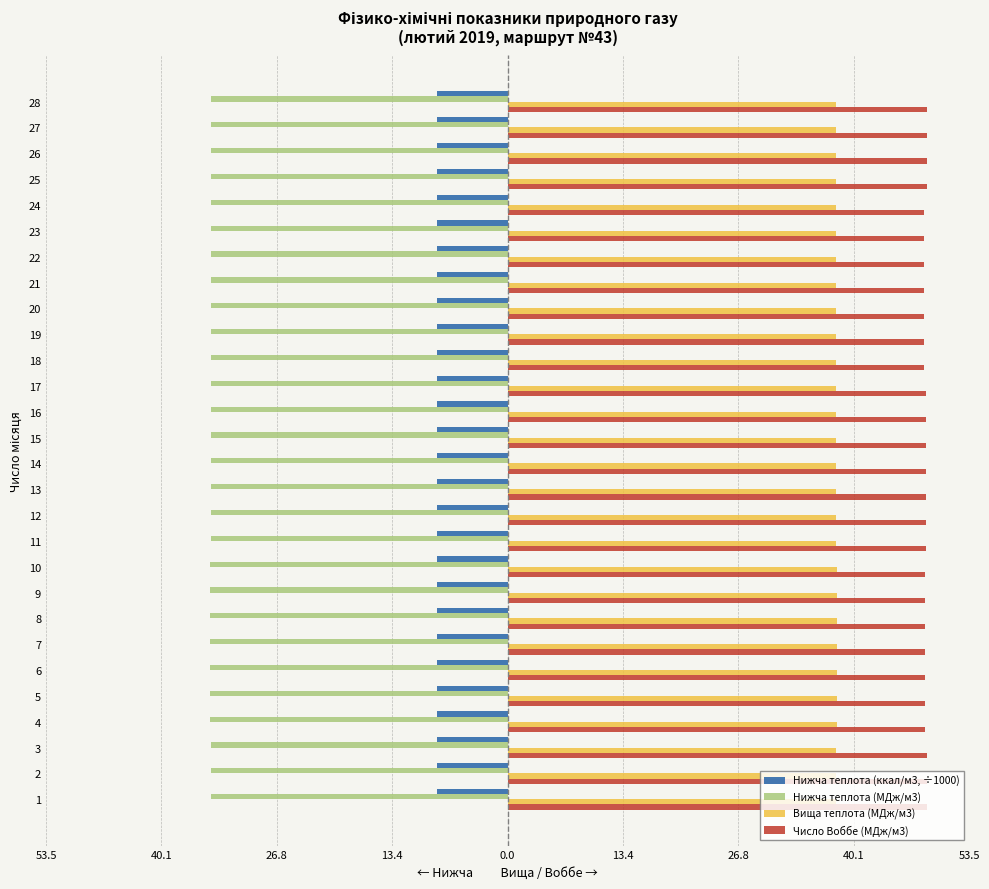

What is the minimum value for Вища теплота (МДж/м3)?

38.1